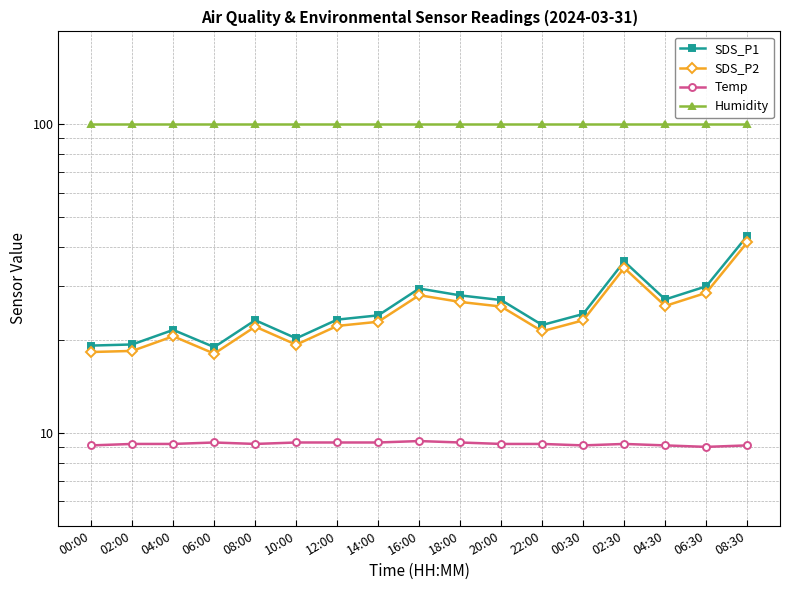

True or false: SDS_P1 and SDS_P2 intersect in this chart.

False